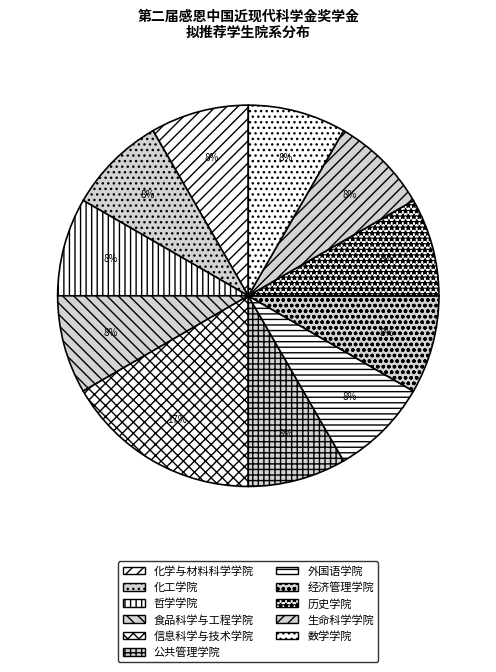

Combined, what portion of the pie is 信息科学与技术学院 and 食品科学与工程学院?

25.0%